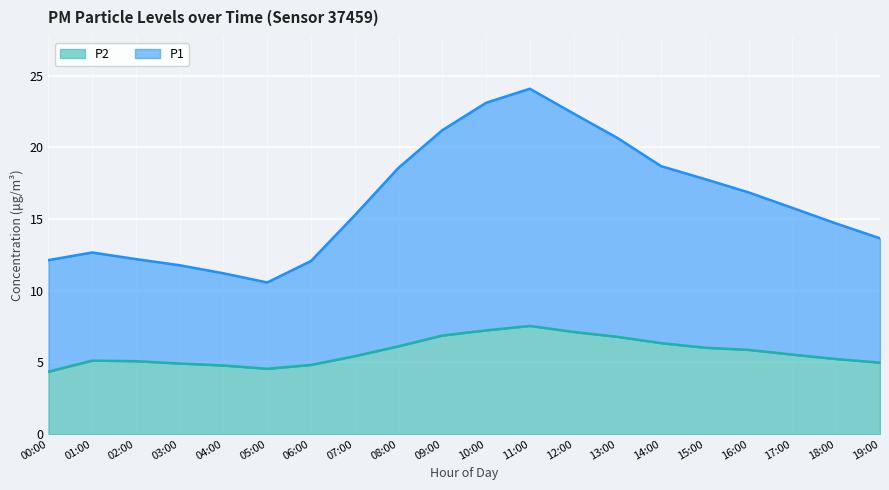

What is the difference between the highest and lowest values at 08:00?

12.4